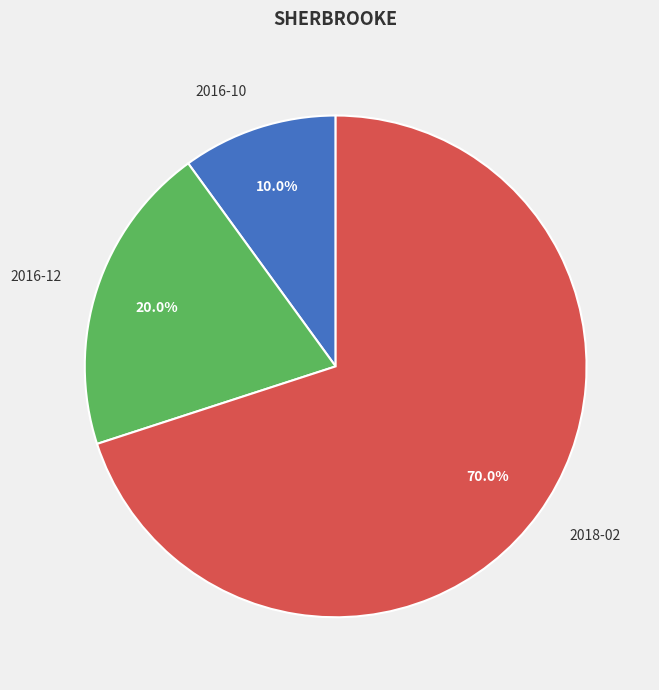

Which slice represents more than half of the pie?

2018-02